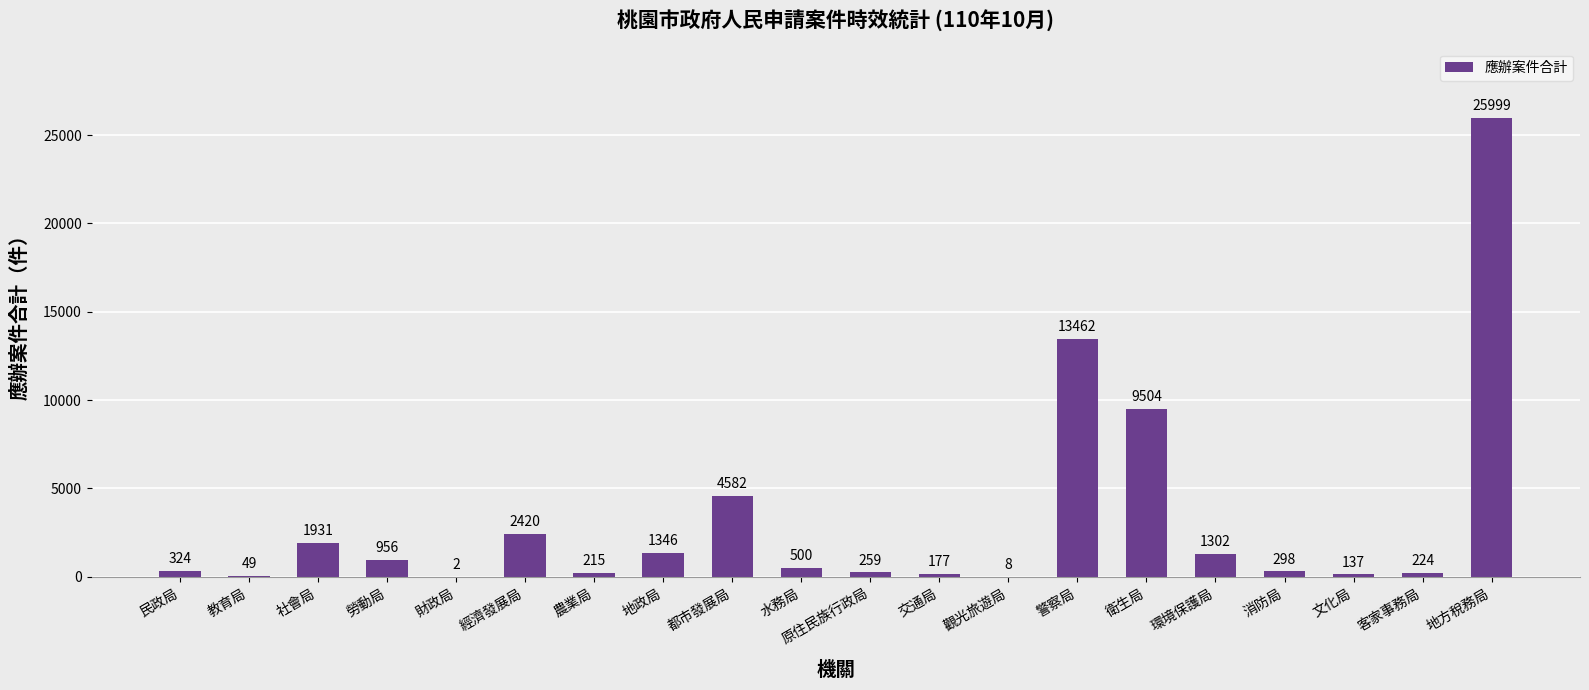

True or false: the data shows 13462 at 警察局.

True